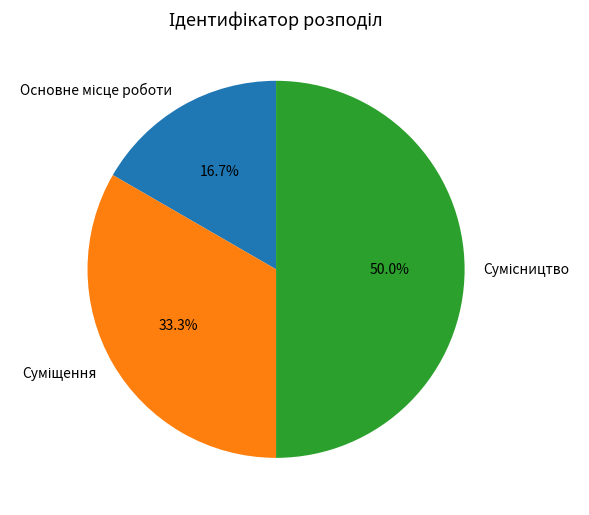

Rank the categories by value from highest to lowest.

Сумісництво, Суміщення, Основне місце роботи